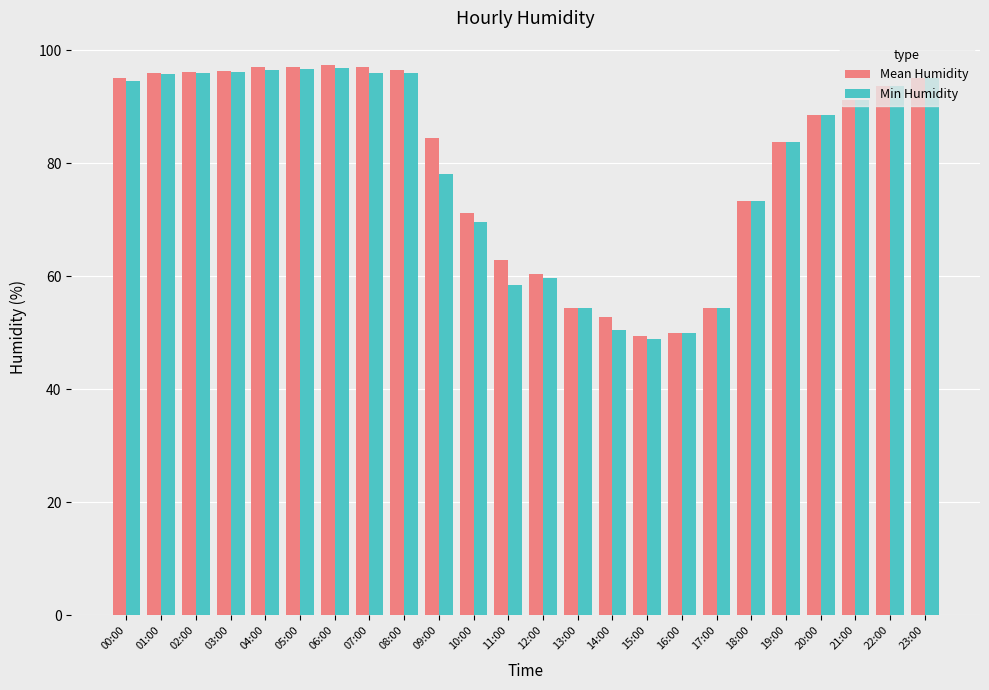

What position from the left is 04:00?

5